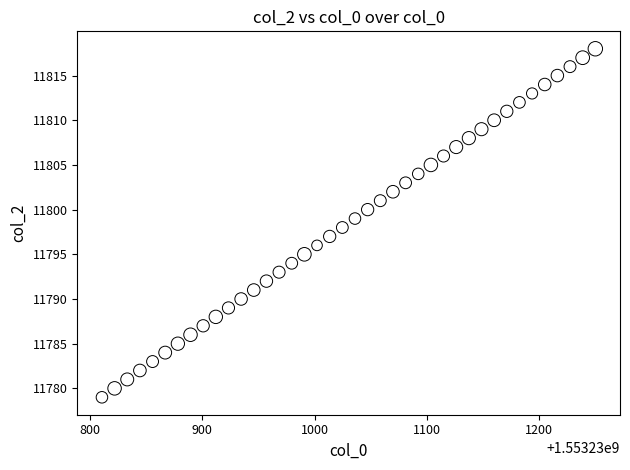

What is the range of Y values (max minus min)?

39